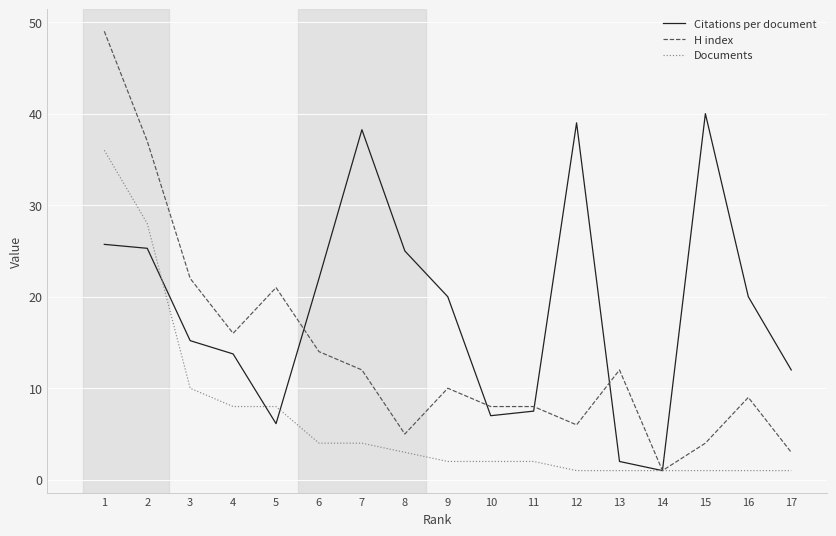

Which series changed the most between 1 and 13?

H index